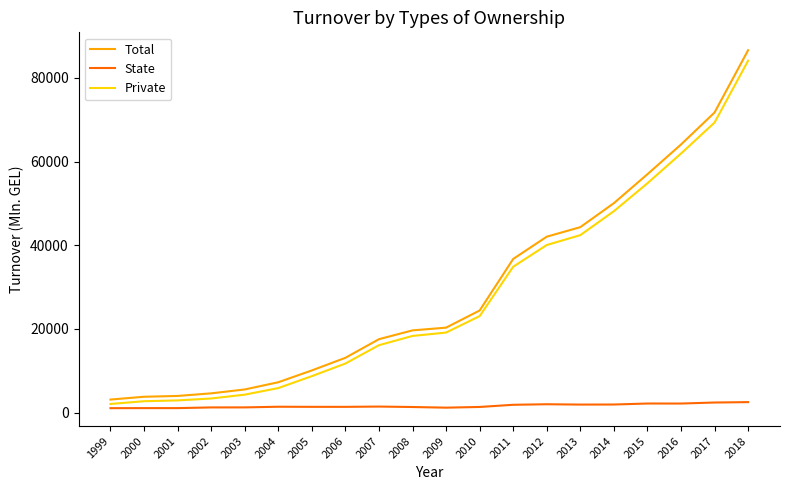

The value of Total at 2005 is 10076.3. True or false?

True